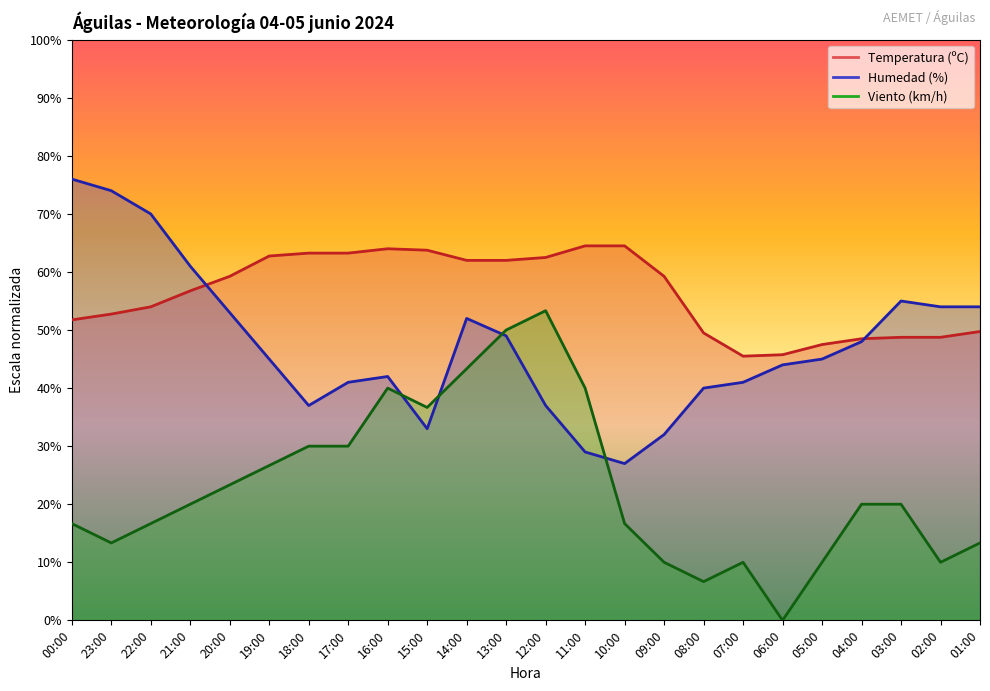

What is the lowest value of the Humedad (%) series?

27.0